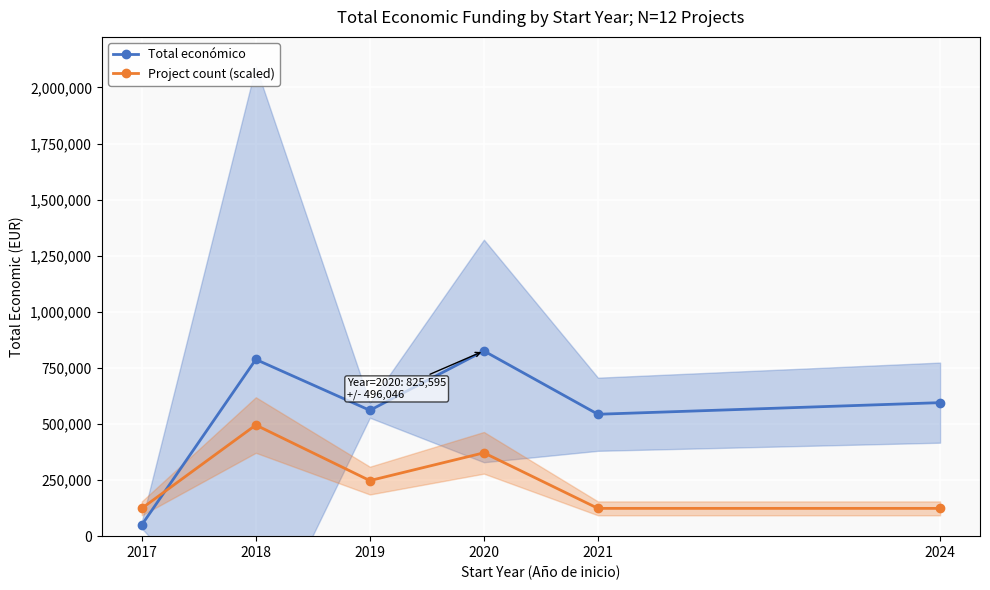

Is it true that Project count (scaled) equals 411800.9 at 2019?

False